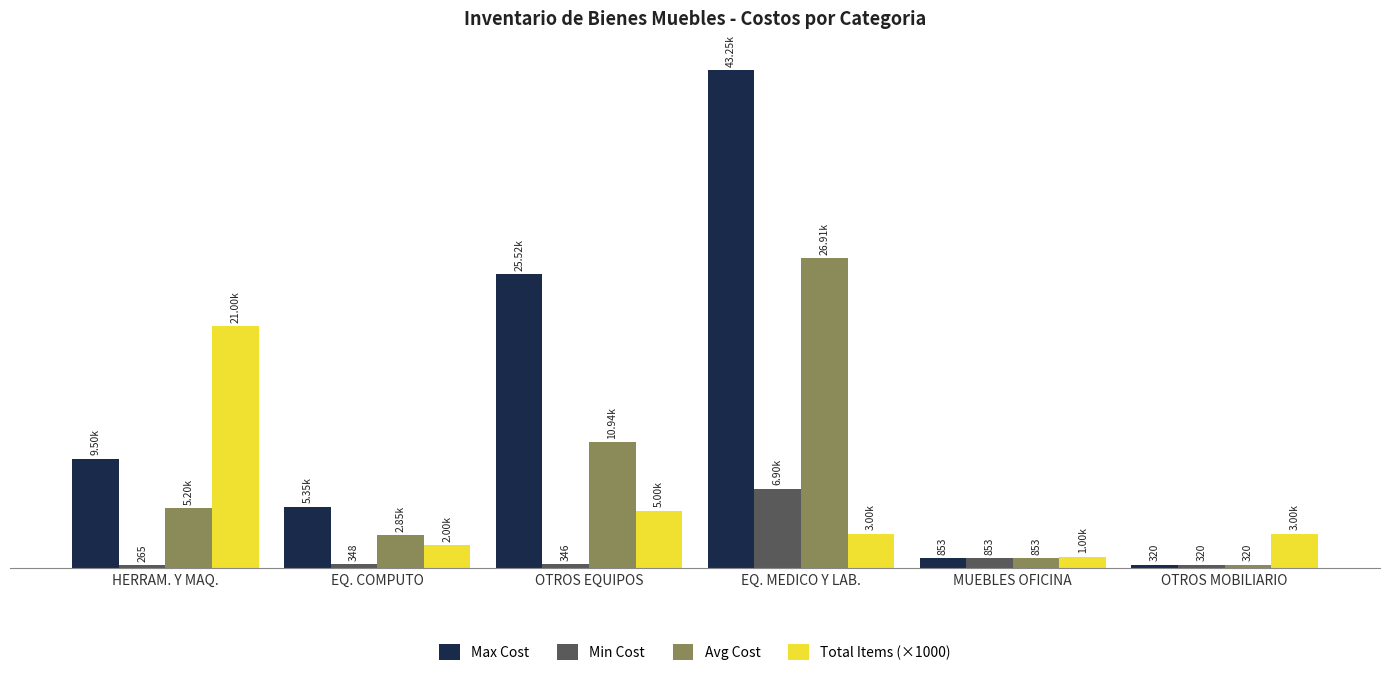

What is the average value of the Total Items (×1000) series?

5833.3